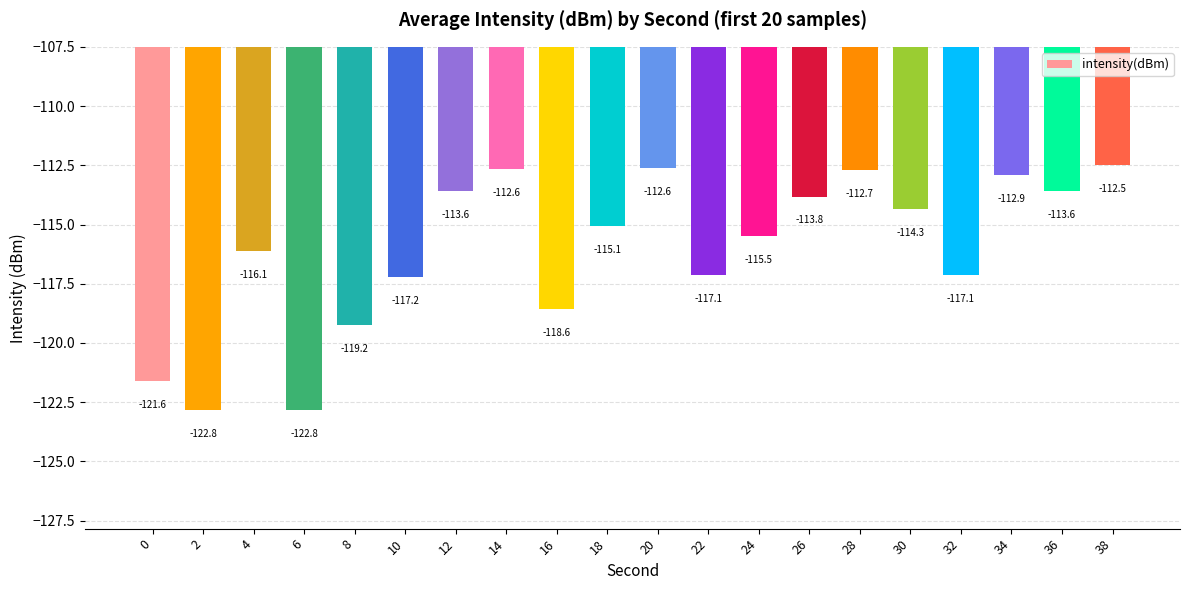

Count the number of categories in the chart.

20